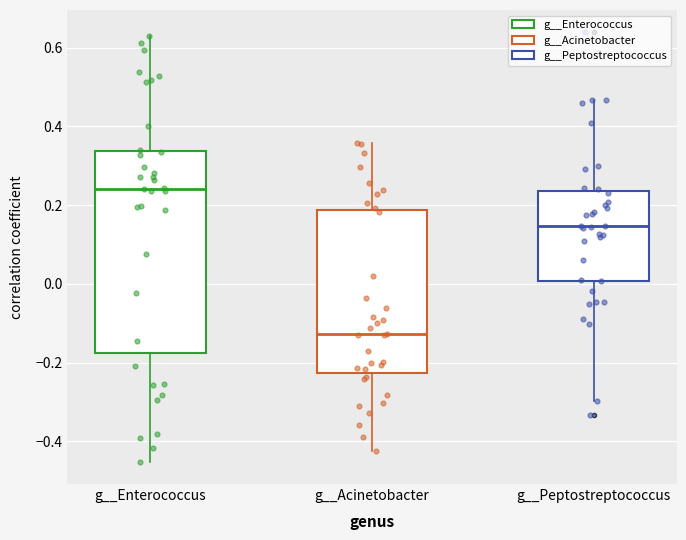

Reading left to right, read every box against the y-axis: the position of its median line, the range the box covers, and the ends of its whiskers. The values are not printed on the chart, so give them approximately, as read against the axis.

g__Enterococcus: median 0.24, box -0.18 to 0.34, whiskers -0.46 to 0.64
g__Acinetobacter: median -0.12, box -0.22 to 0.18, whiskers -0.42 to 0.36
g__Peptostreptococcus: median 0.14, box 0.00 to 0.24, whiskers -0.30 to 0.46